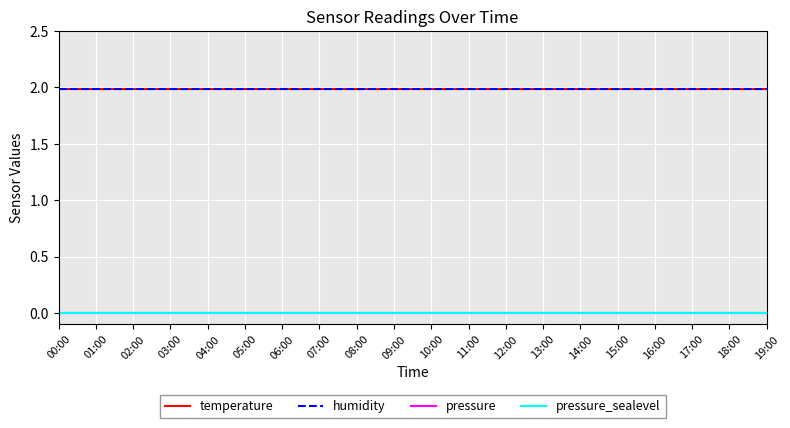

What is the greatest value displayed?

2.0